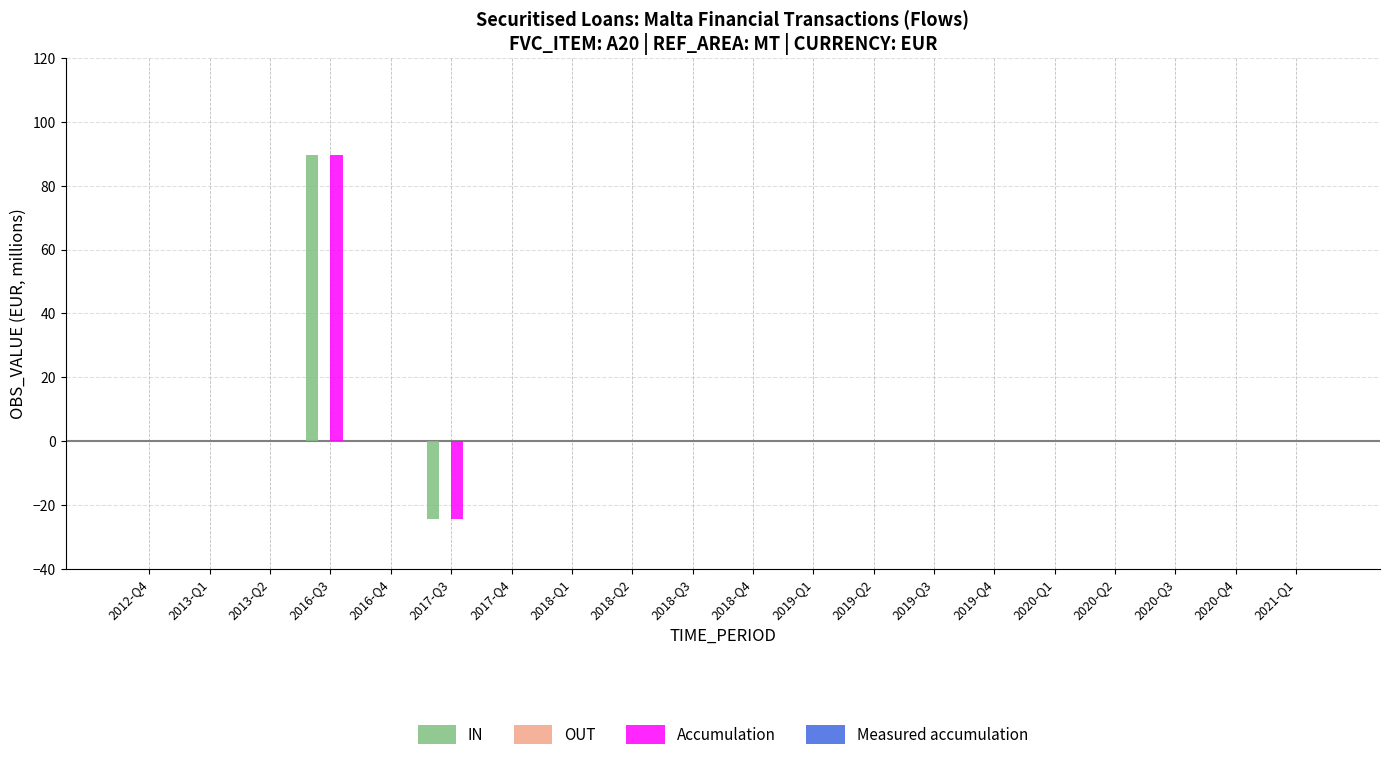

At which category is the sum across all series the highest?

2016-Q3